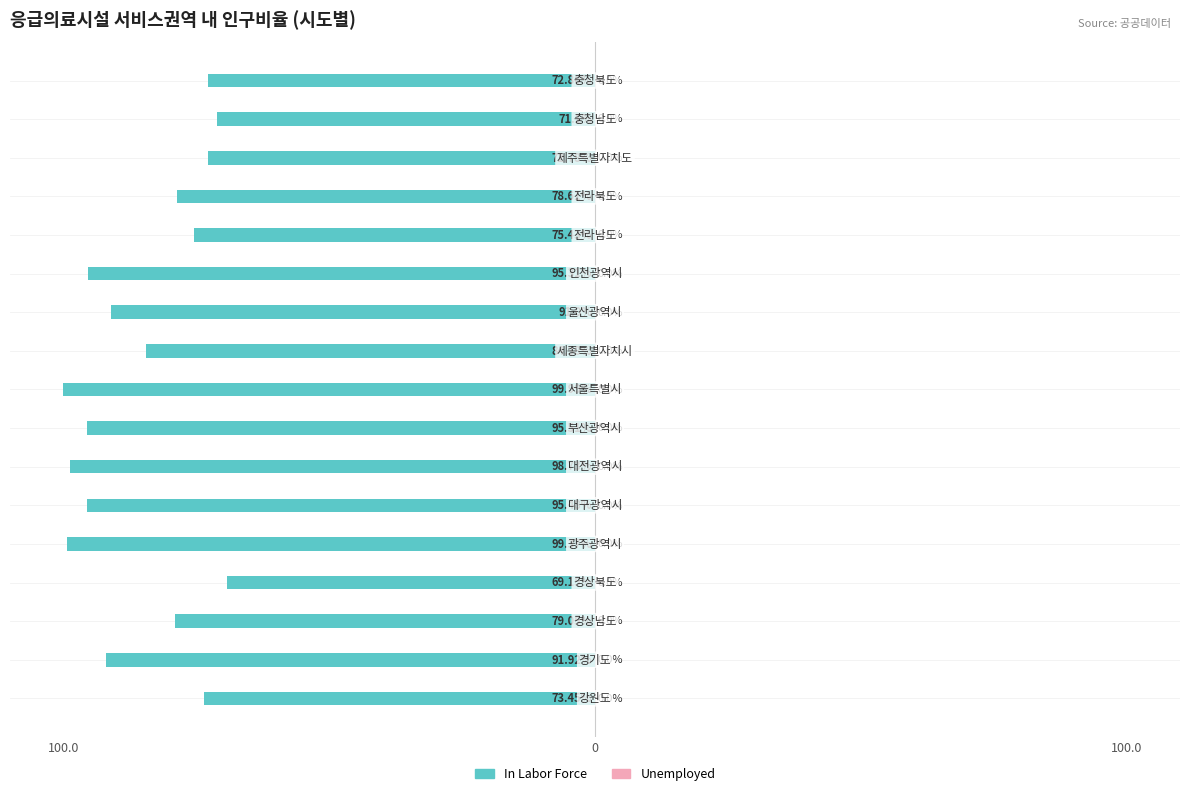

Does the chart contain any negative values?

Yes